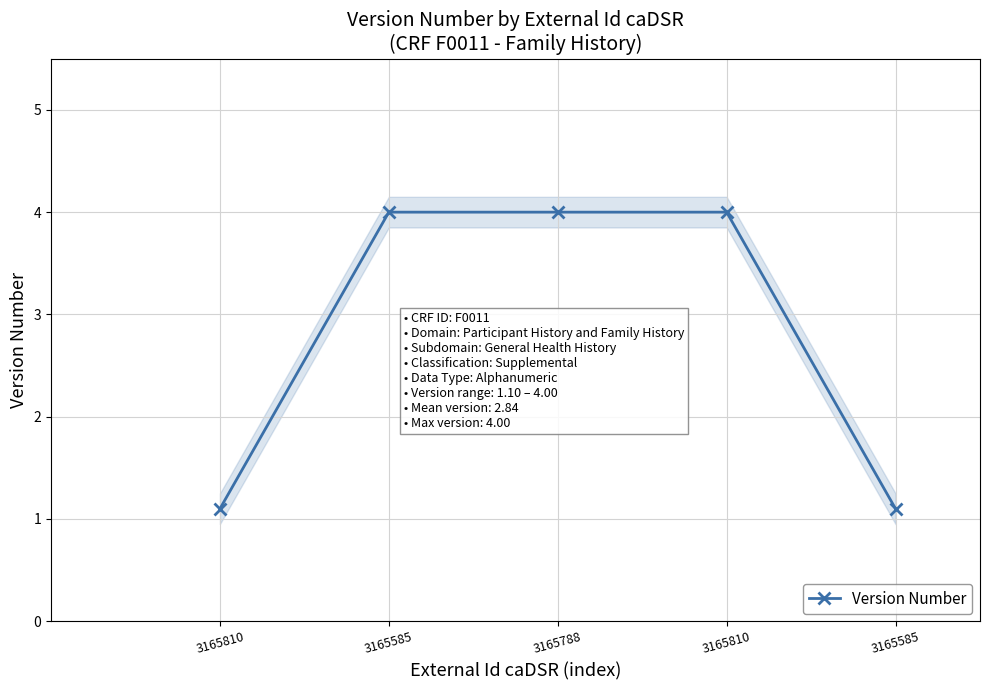

How many distinct data groups are displayed?

1